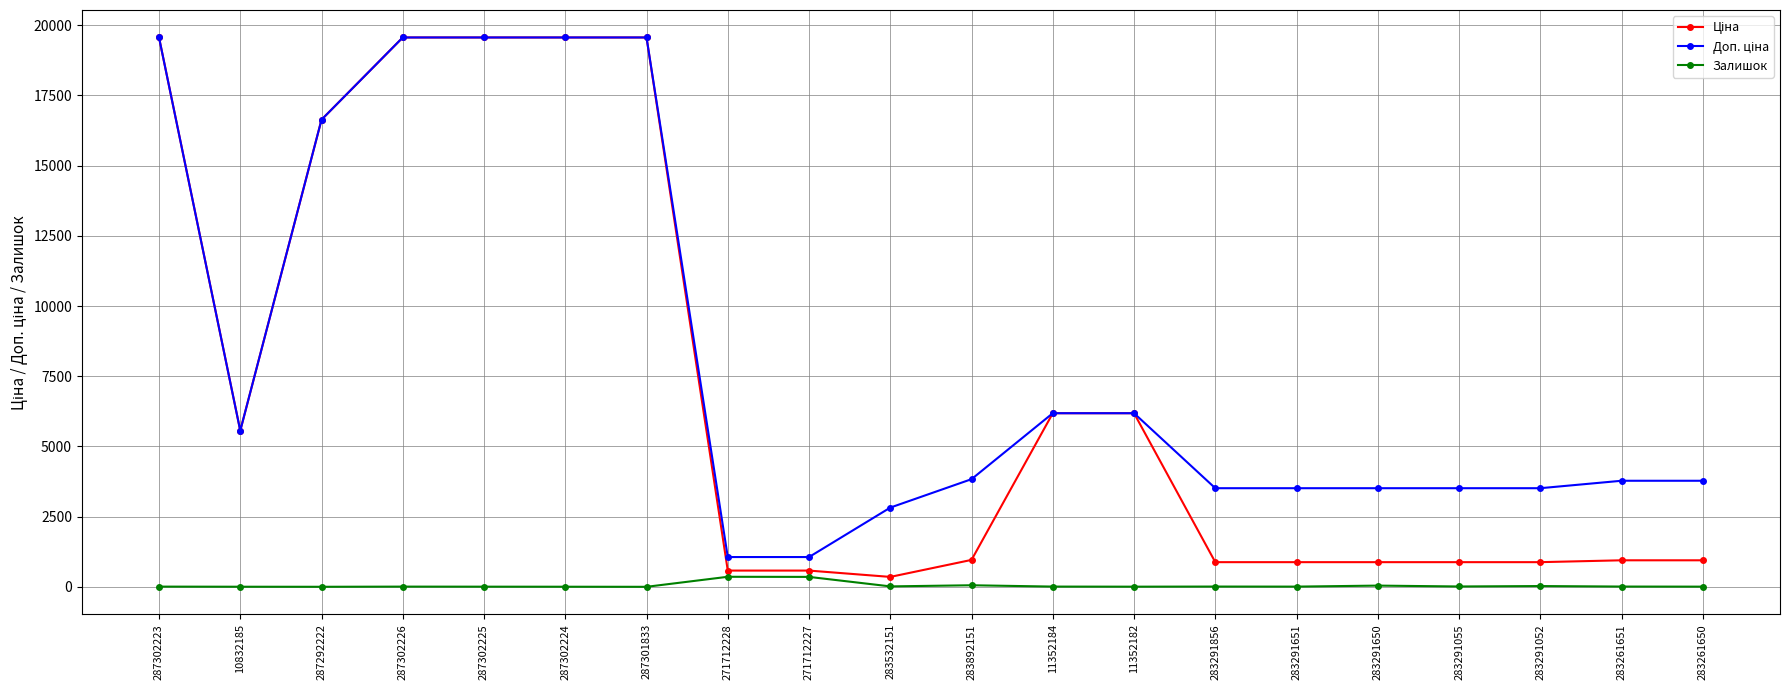

How many values in the Залишок series are below 8?

10